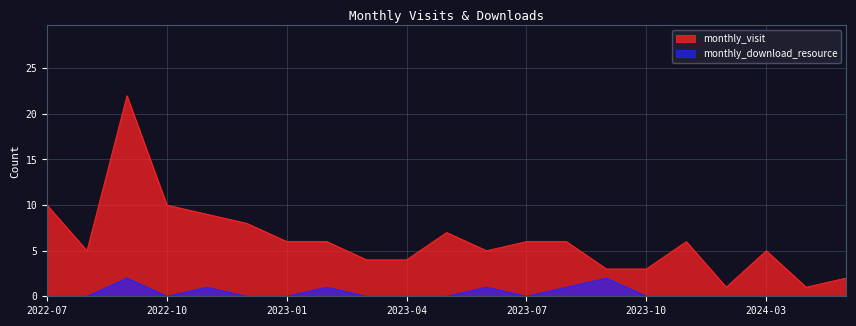

The monthly_visit series shows 7 at 2023-05. True or false?

True